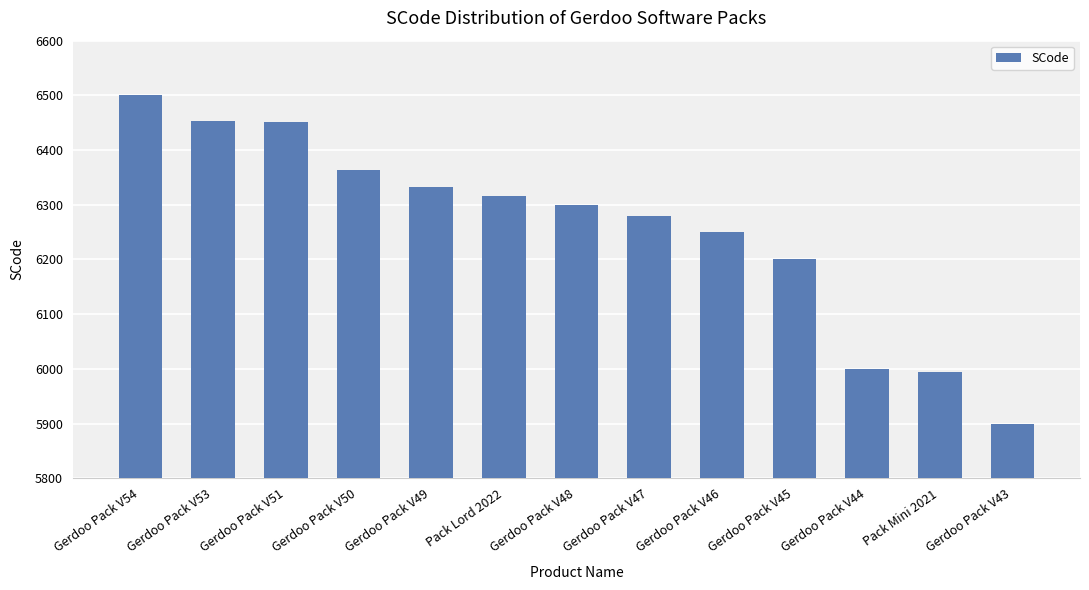

What is the value of the 10th bar from the left?

6200